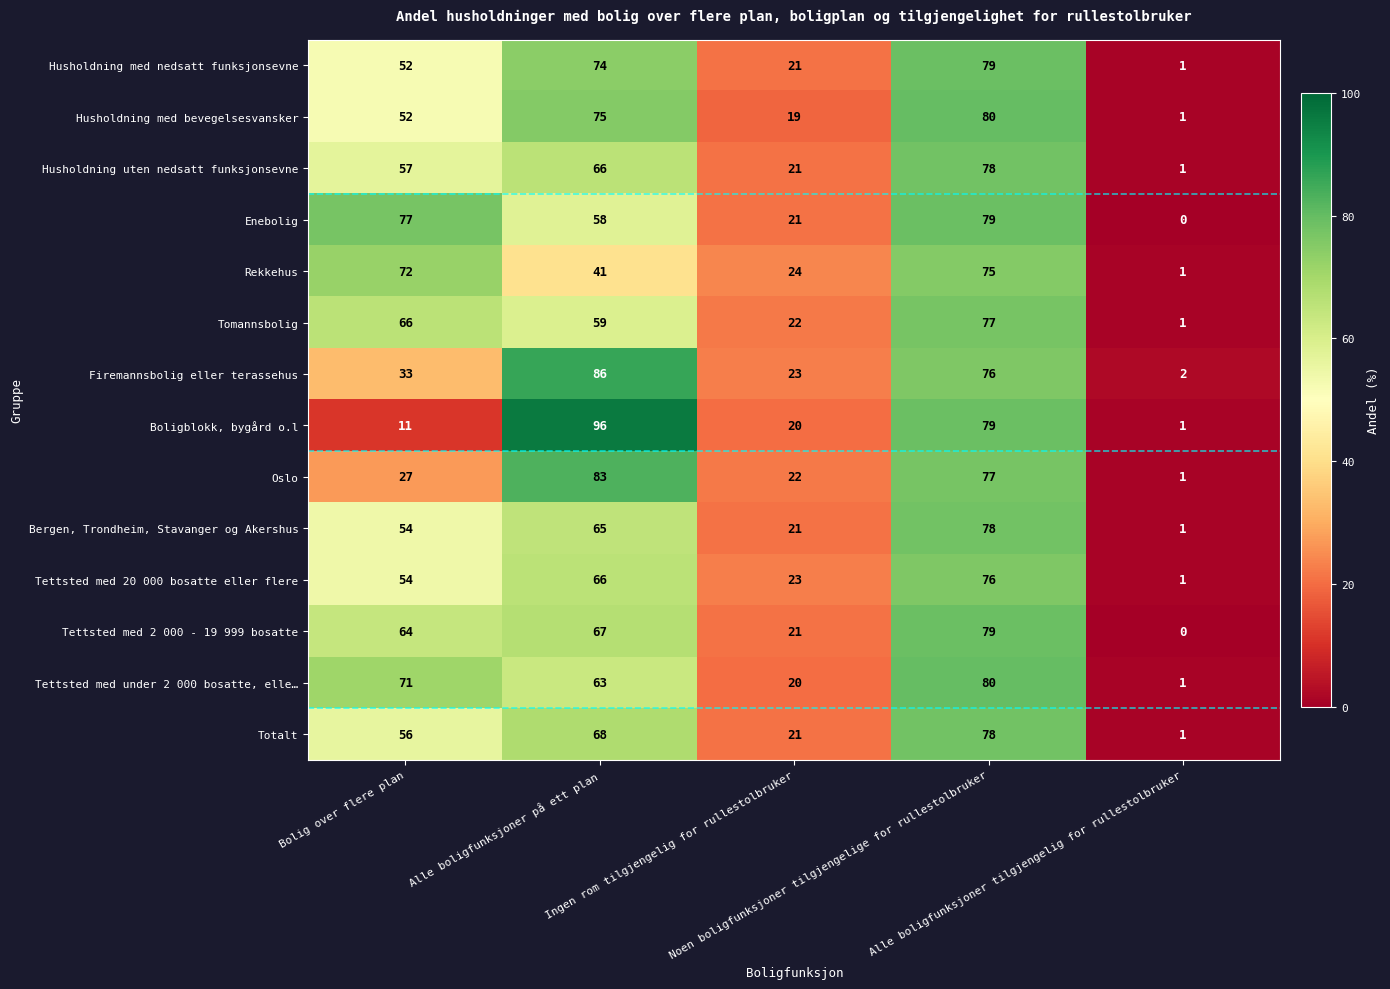

What is the difference between the highest and lowest values at Bolig over flere plan?

66